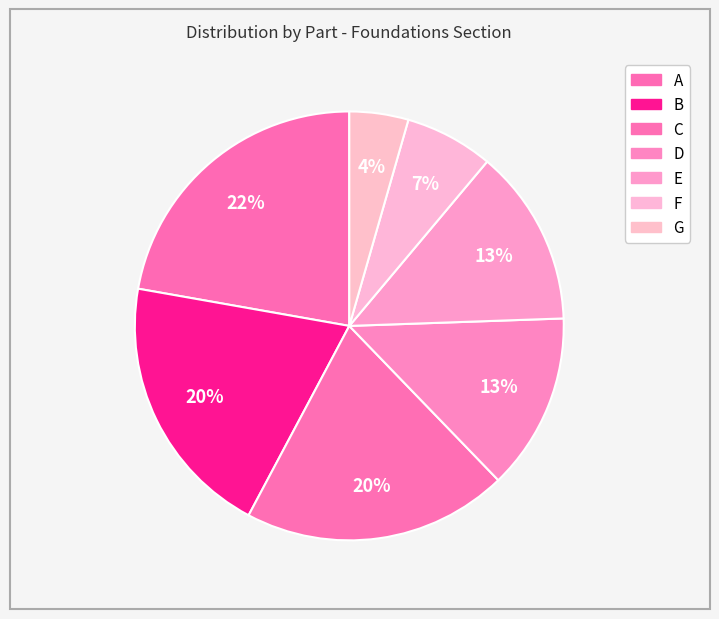

Rank the categories by value from highest to lowest.

A, B, C, D, E, F, G